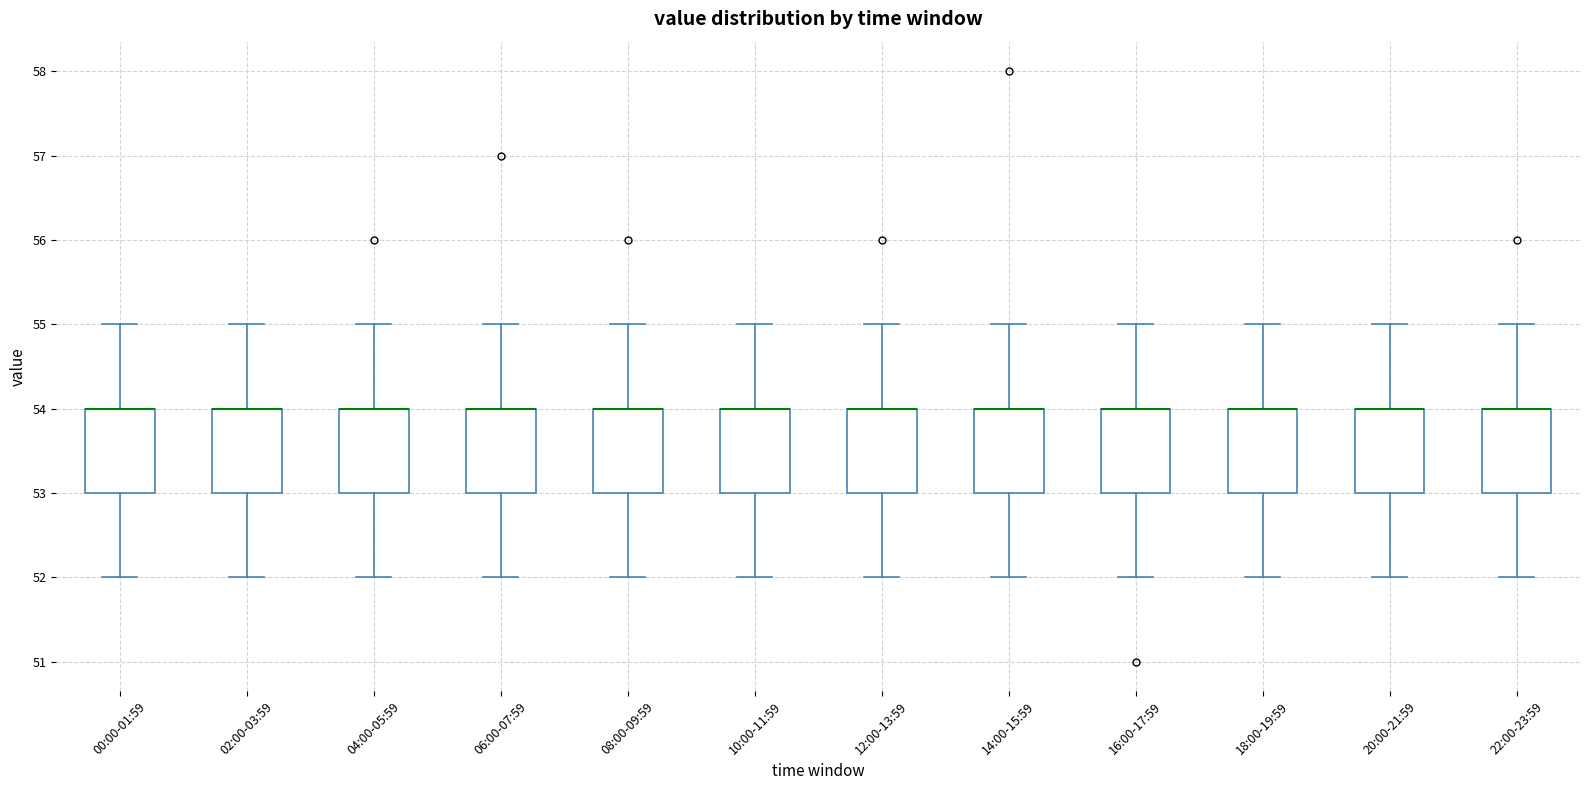

Reading left to right, read every box against the y-axis: the position of its median line, the range the box covers, and the ends of its whiskers. The values are not printed on the chart, so give them approximately, as read against the axis.

00:00-01:59: median 54 (drawn on the box's upper edge), box 53 to 54, whiskers 52 to 55
02:00-03:59: median 54 (drawn on the box's upper edge), box 53 to 54, whiskers 52 to 55
04:00-05:59: median 54 (drawn on the box's upper edge), box 53 to 54, whiskers 52 to 55
06:00-07:59: median 54 (drawn on the box's upper edge), box 53 to 54, whiskers 52 to 55
08:00-09:59: median 54 (drawn on the box's upper edge), box 53 to 54, whiskers 52 to 55
10:00-11:59: median 54 (drawn on the box's upper edge), box 53 to 54, whiskers 52 to 55
12:00-13:59: median 54 (drawn on the box's upper edge), box 53 to 54, whiskers 52 to 55
14:00-15:59: median 54 (drawn on the box's upper edge), box 53 to 54, whiskers 52 to 55
16:00-17:59: median 54 (drawn on the box's upper edge), box 53 to 54, whiskers 52 to 55
18:00-19:59: median 54 (drawn on the box's upper edge), box 53 to 54, whiskers 52 to 55
20:00-21:59: median 54 (drawn on the box's upper edge), box 53 to 54, whiskers 52 to 55
22:00-23:59: median 54 (drawn on the box's upper edge), box 53 to 54, whiskers 52 to 55